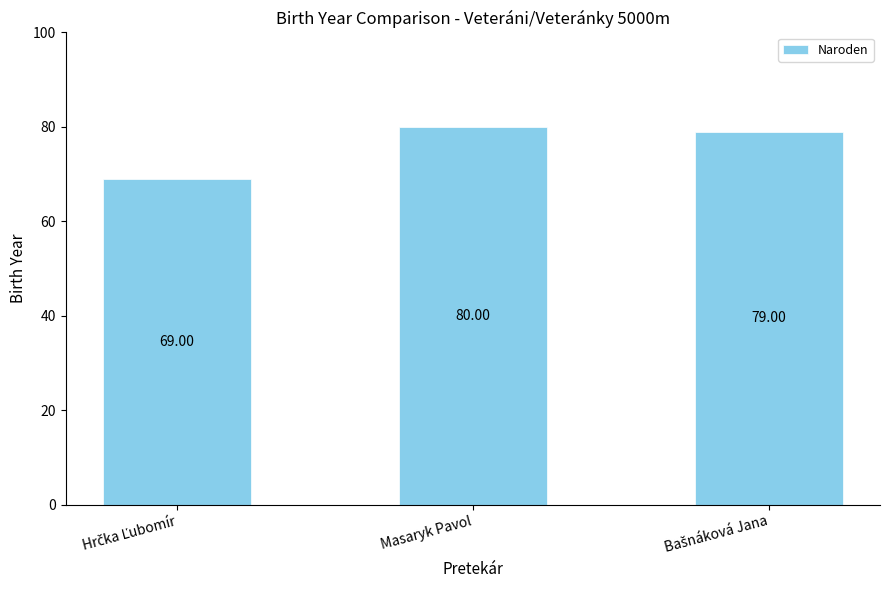

Does the chart contain stacked bars?

No